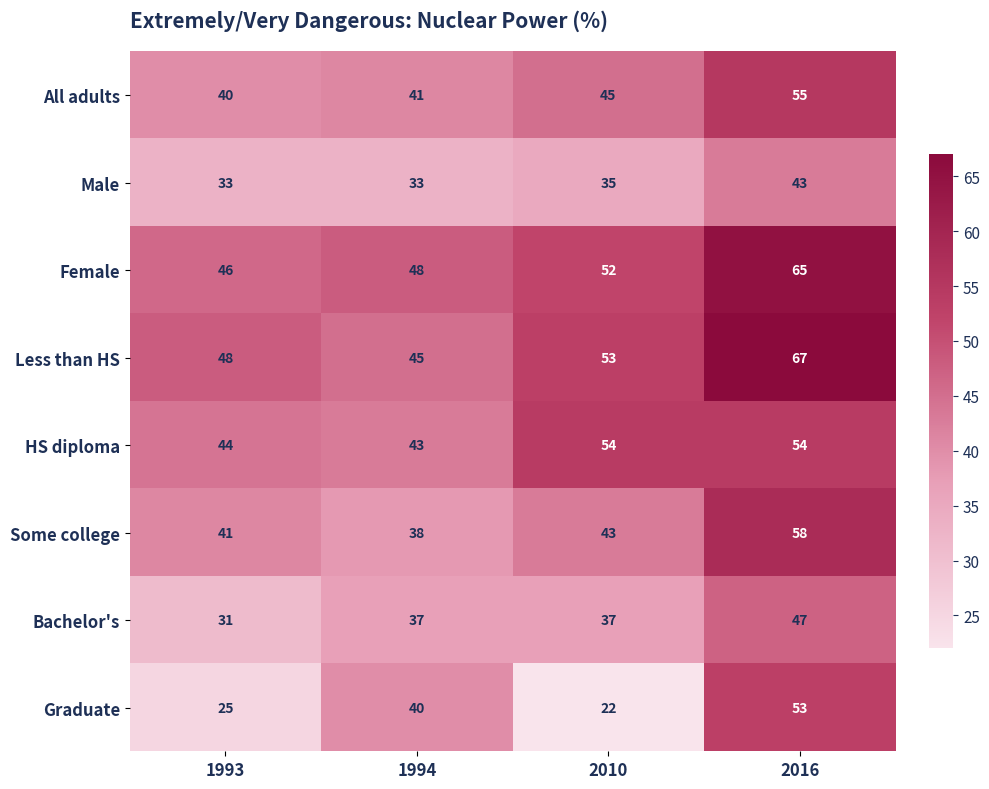

Which series changed the most between 1993 and 2016?

Graduate